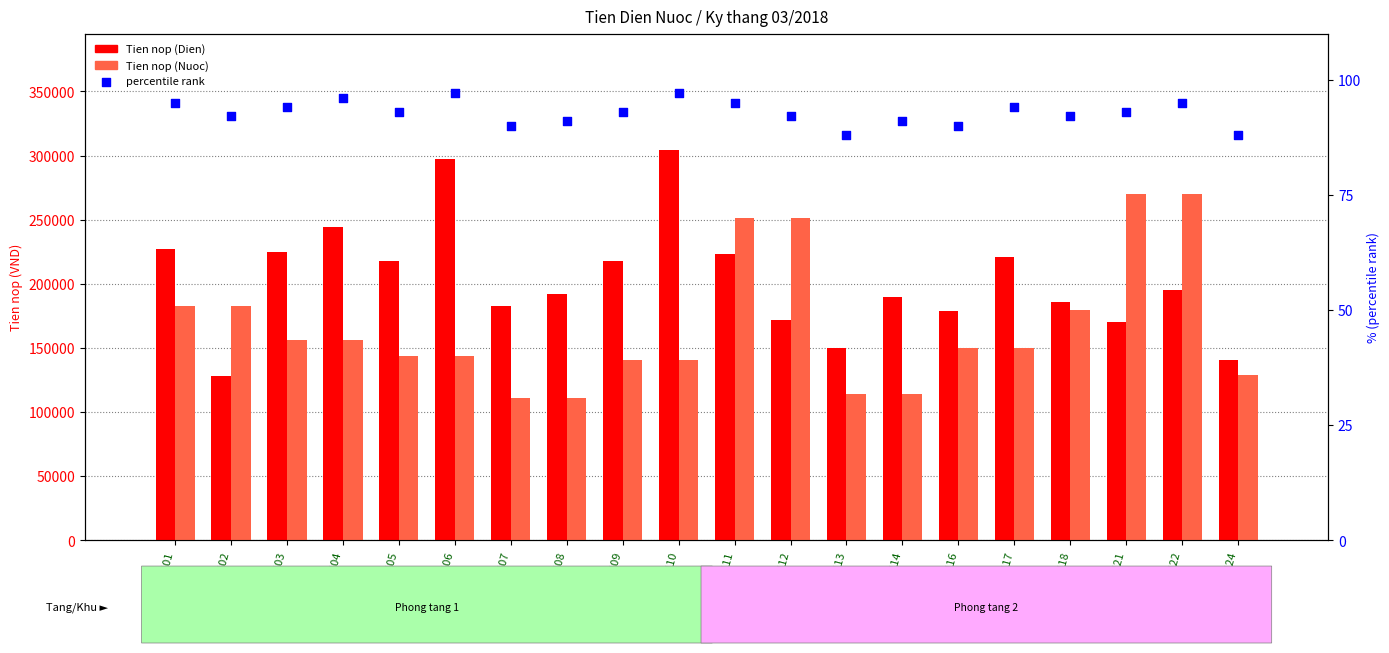

Which series contains the highest Y value?

Tien nop (Dien)